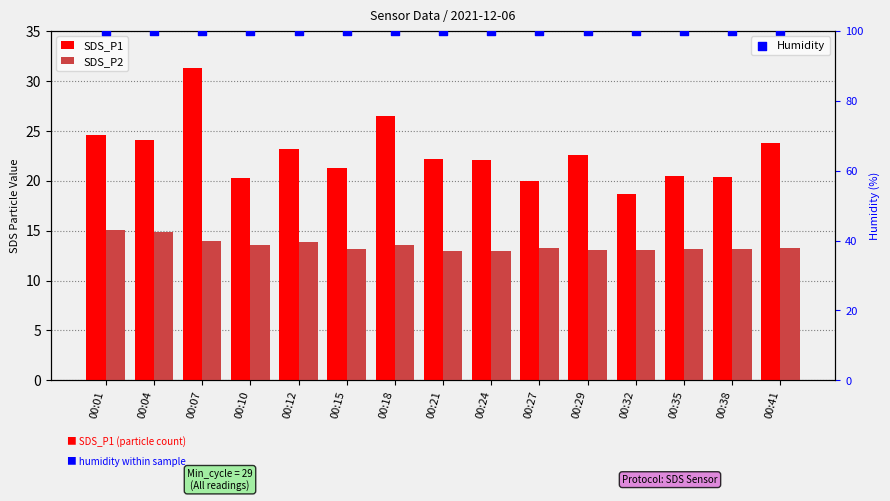

Which series reaches the maximum Y coordinate?

Humidity